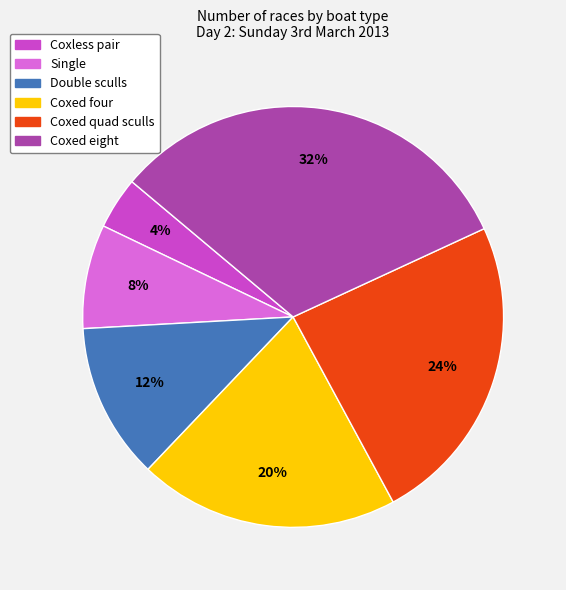

Which category has the biggest portion of the pie?

Coxed eight